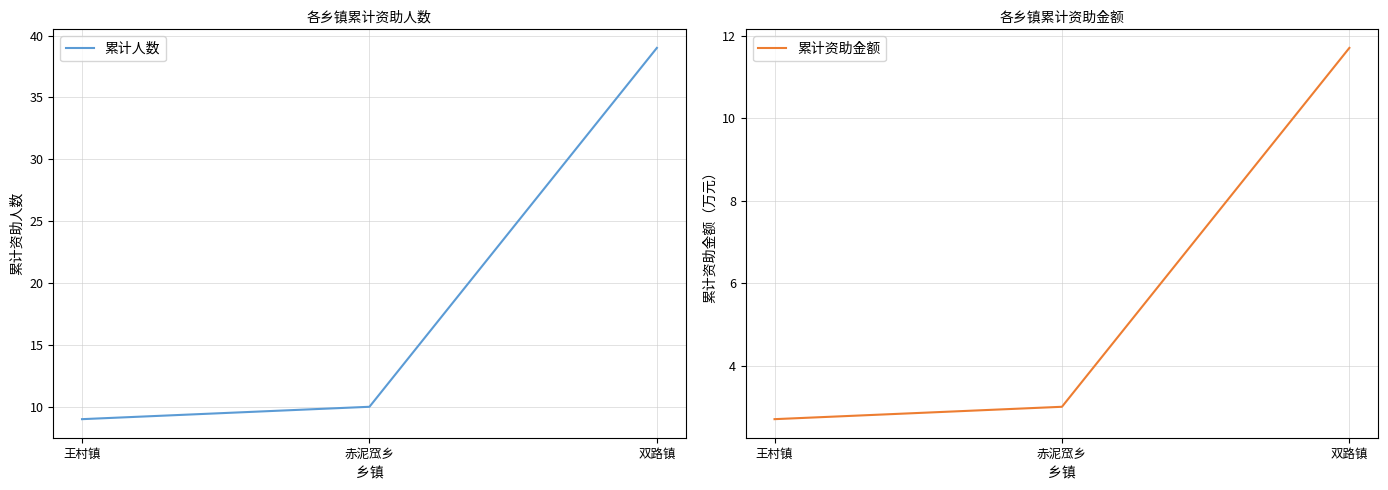

The 累计资助金额 series shows 4.0 at 王村镇. True or false?

False